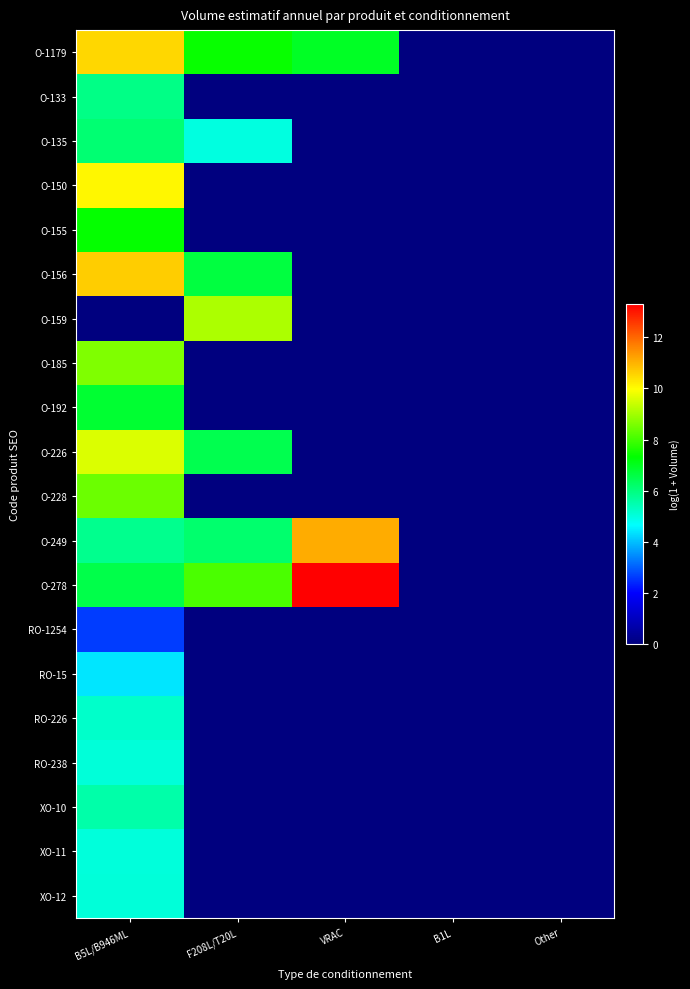

At how many categories does at least one series exceed 10?

2